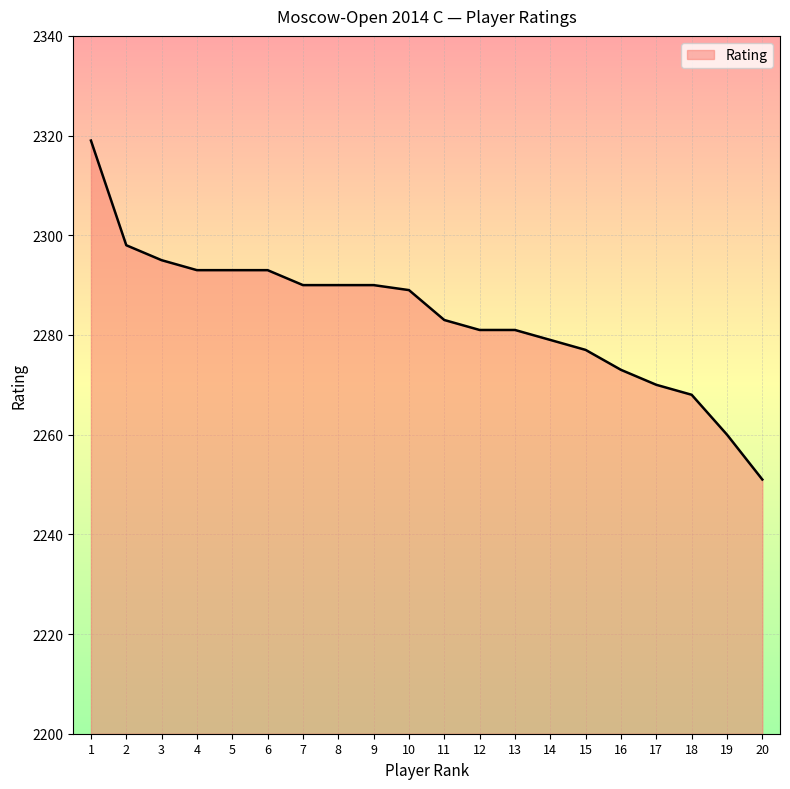

What is the minimum value shown in the chart?

2251